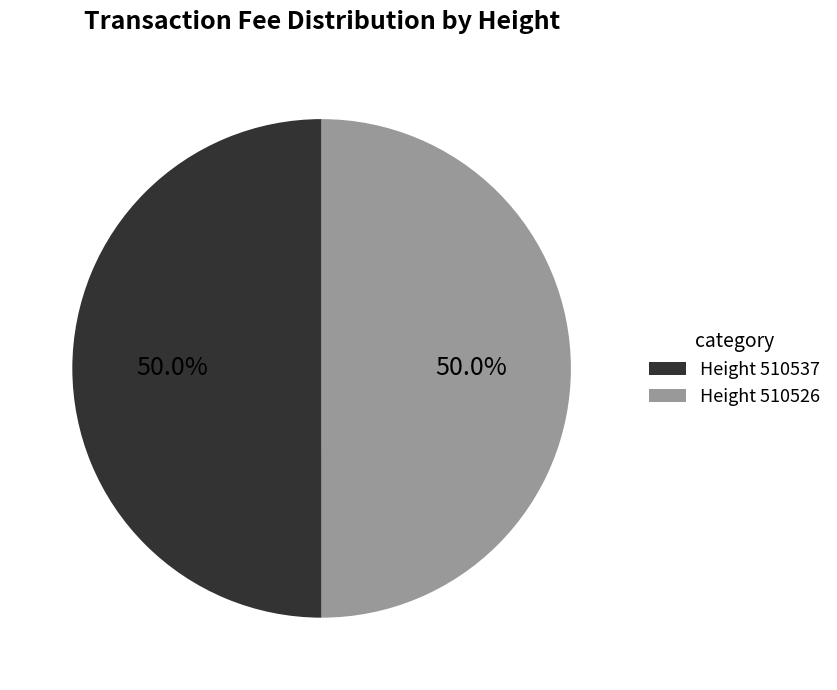

Count the number of slices in the pie.

2